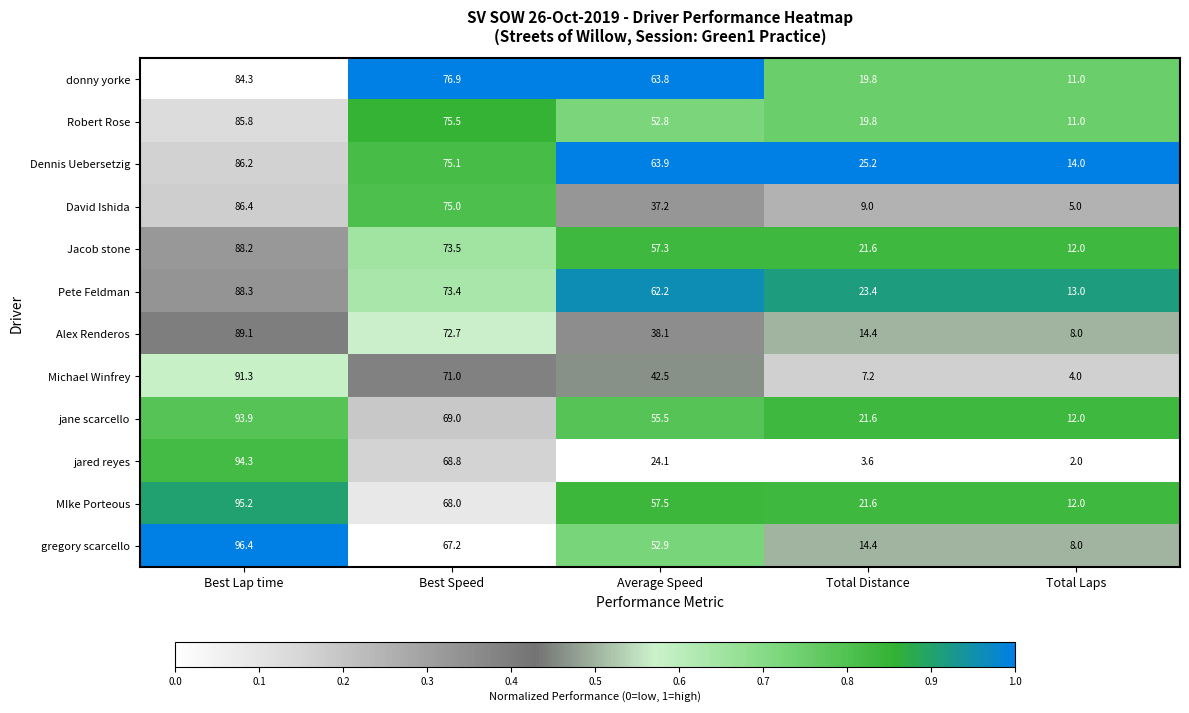

Is it true that Alex Renderos equals 56.9 at Average Speed?

False